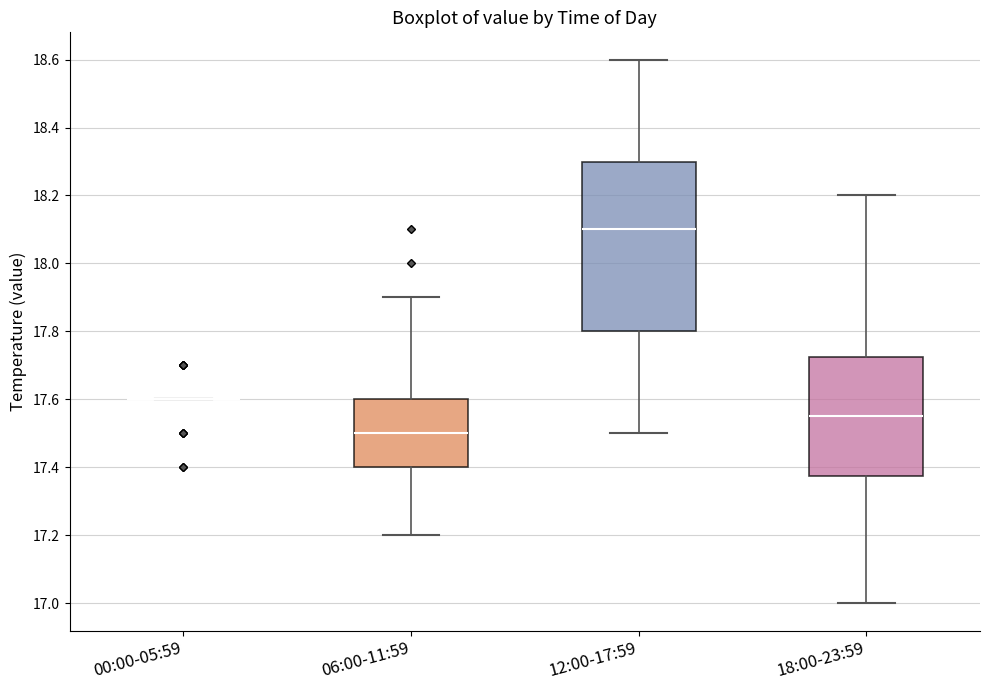

Comparing the boxes themselves (not the whiskers), which one is the tallest?

12:00-17:59